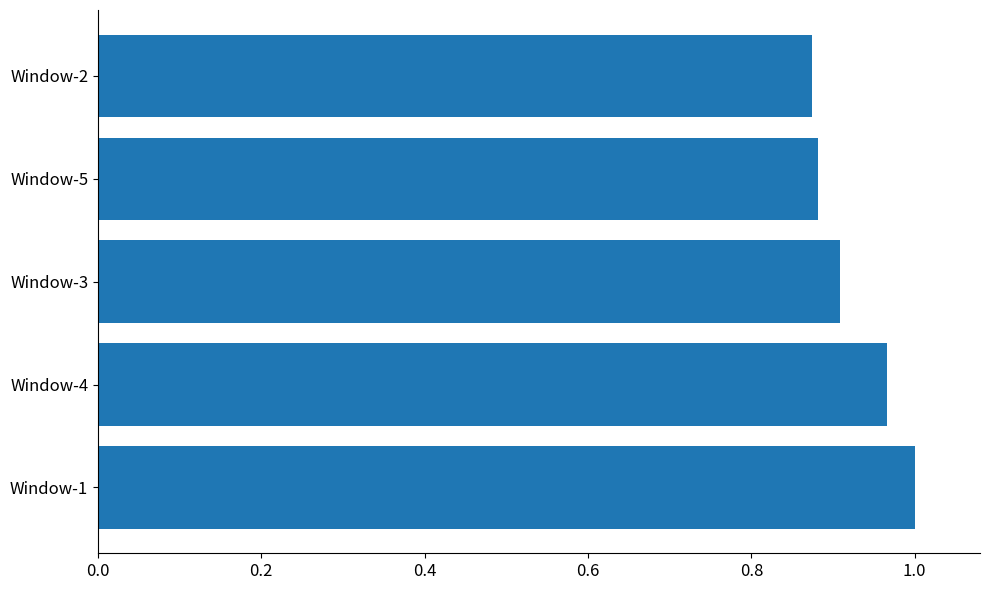

What is the sum of all values?

4.6